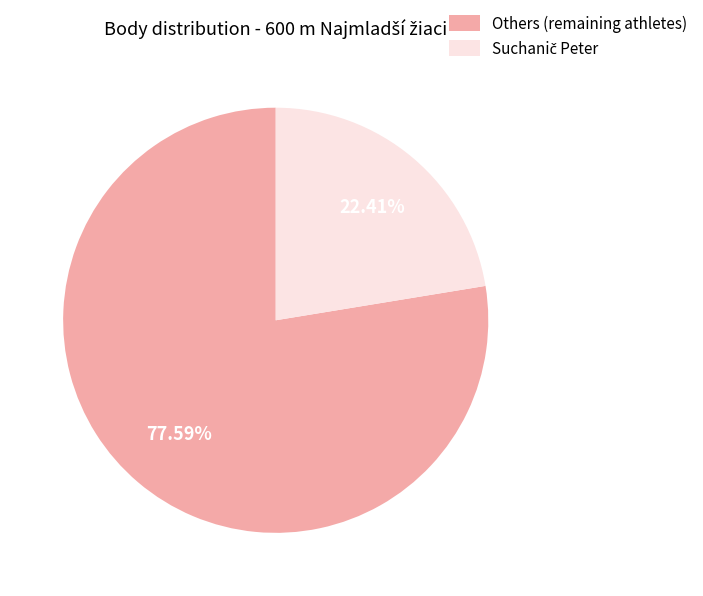

Which slice is the largest?

Others (remaining athletes)